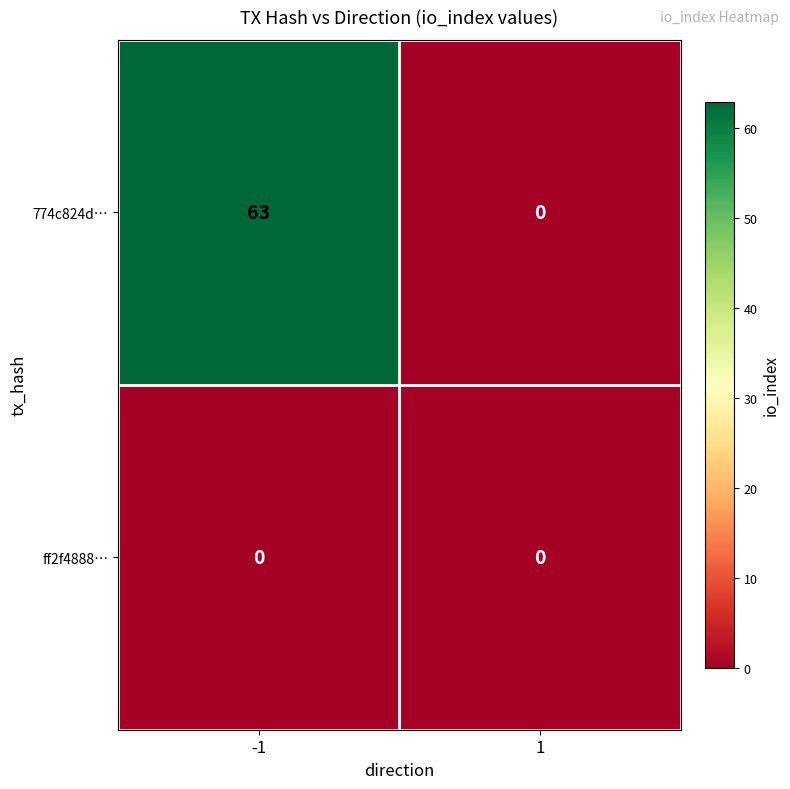

List the series in order of their overall mean, highest first.

774c824d…, ff2f4888…